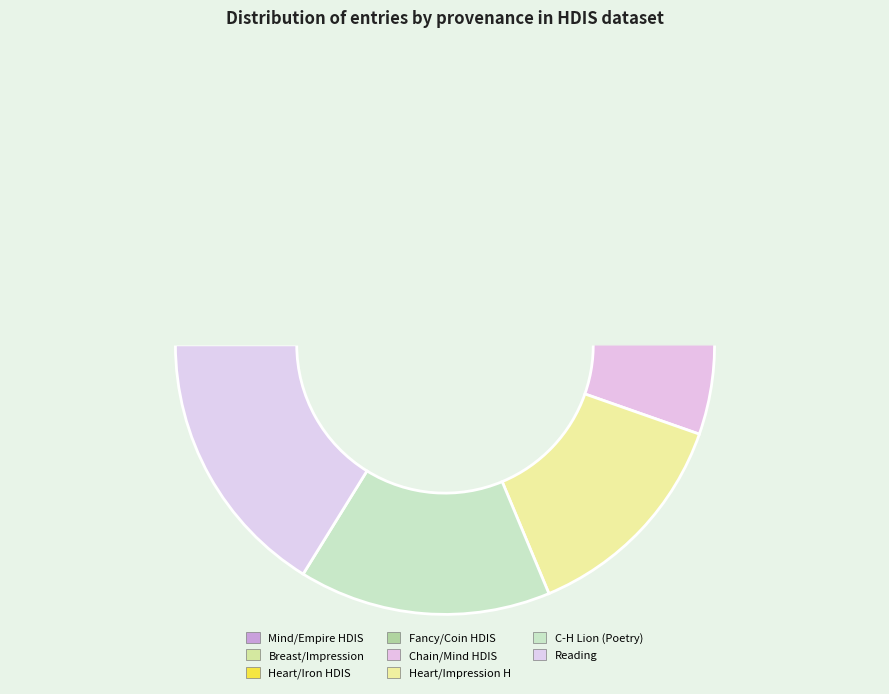

Which category has the biggest portion of the pie?

Reading